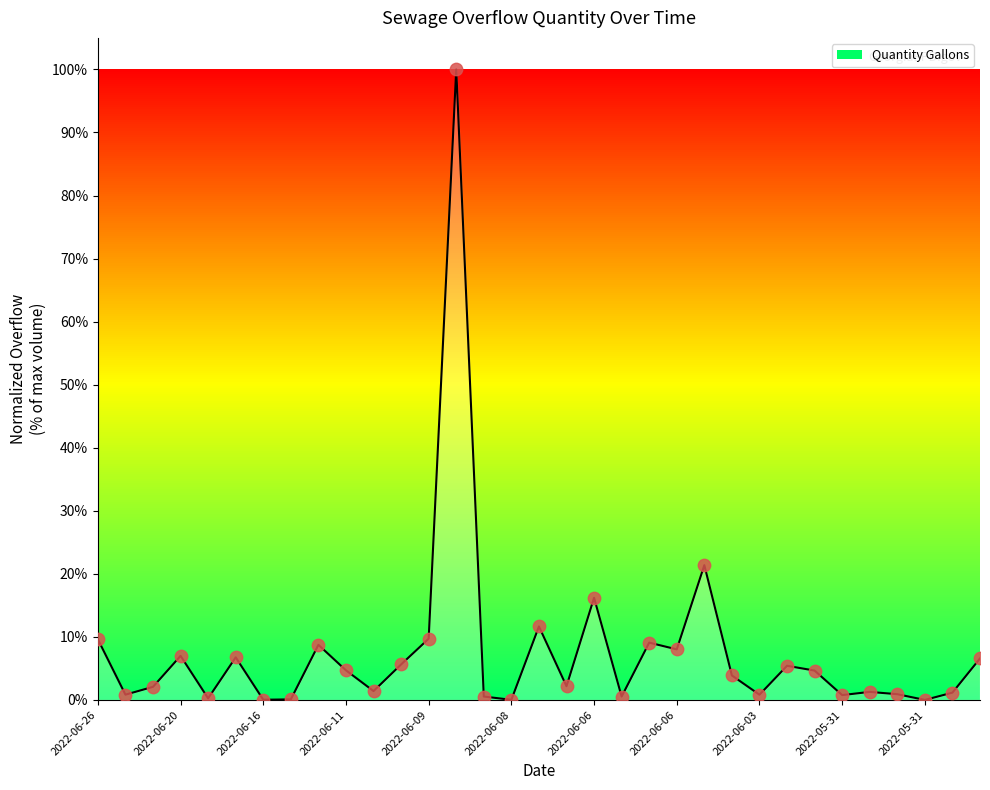

What is the maximum value shown in the chart?

100.0